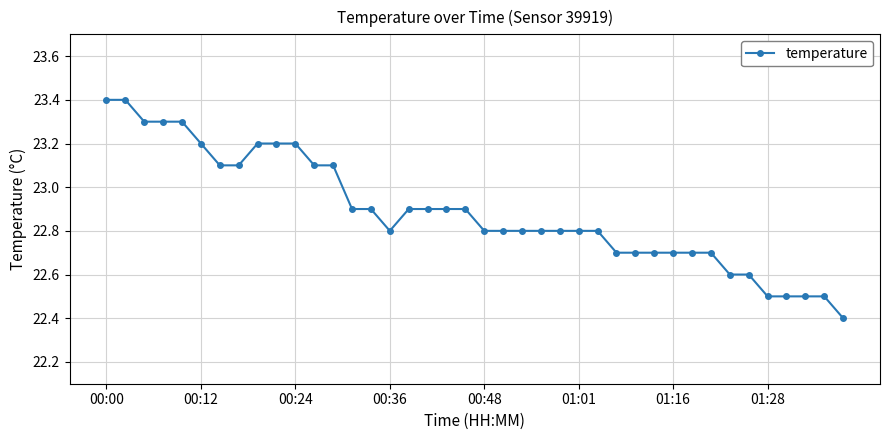

What is the difference between the maximum and minimum values?

1.0